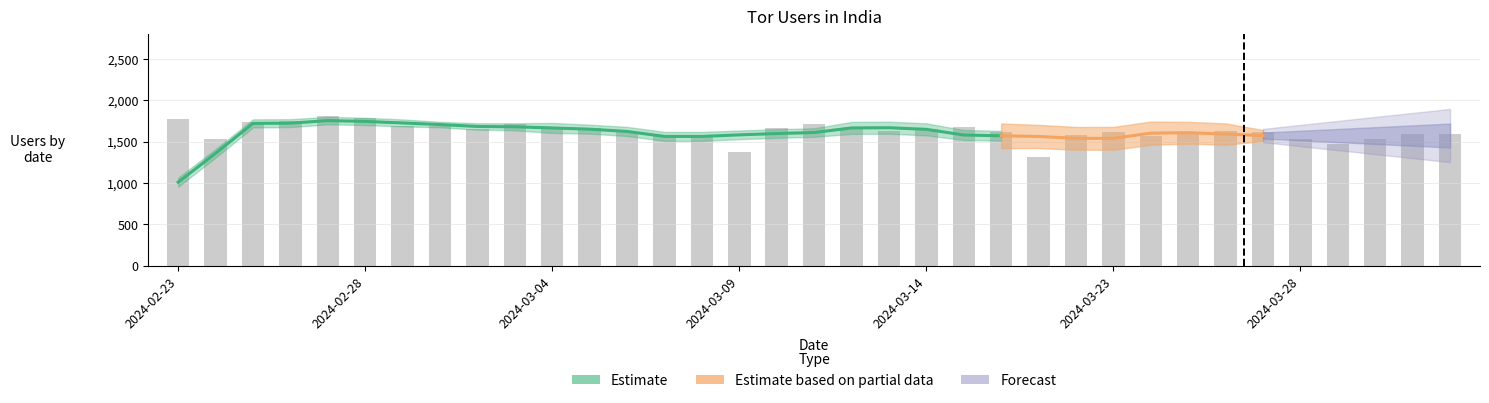

Are the bars horizontal?

No